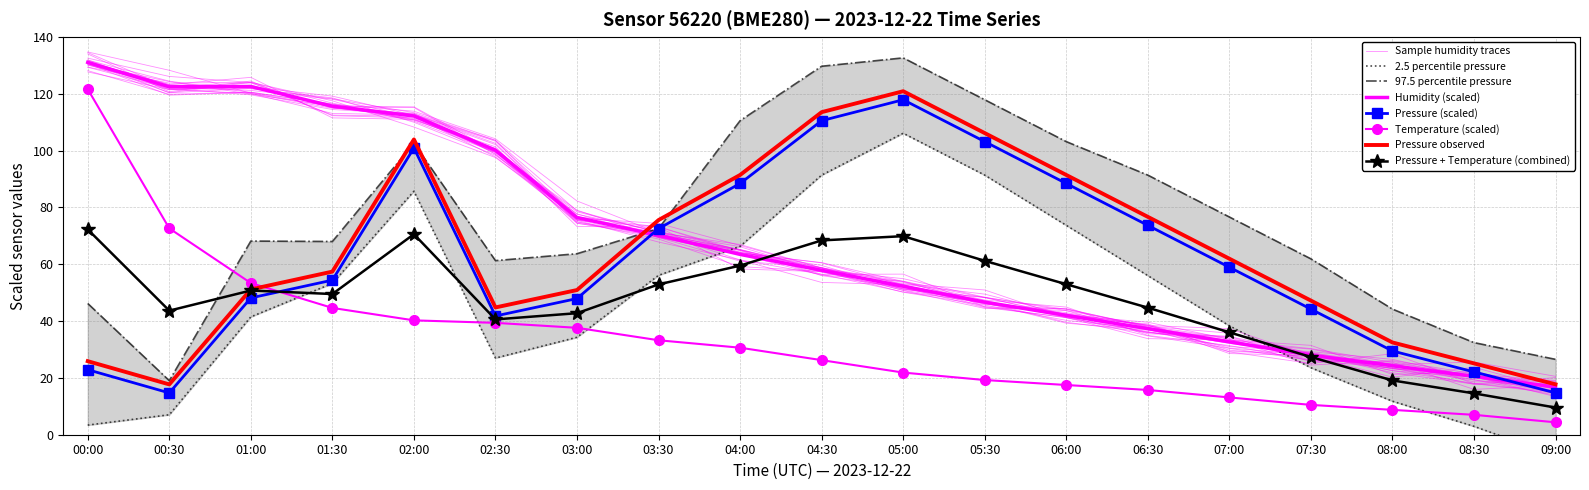

Rank the categories by pressure value from lowest to highest.

00:30, 09:00, 08:30, 00:00, 08:00, 02:30, 07:30, 03:00, 01:00, 01:30, 07:00, 03:30, 06:30, 04:00, 06:00, 02:00, 05:30, 04:30, 05:00